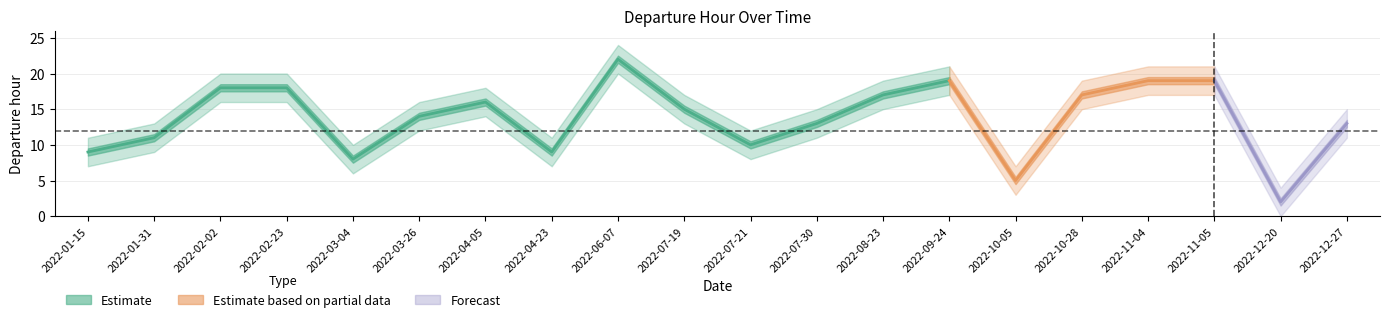

How many values in the hour_center series exceed 15?

9